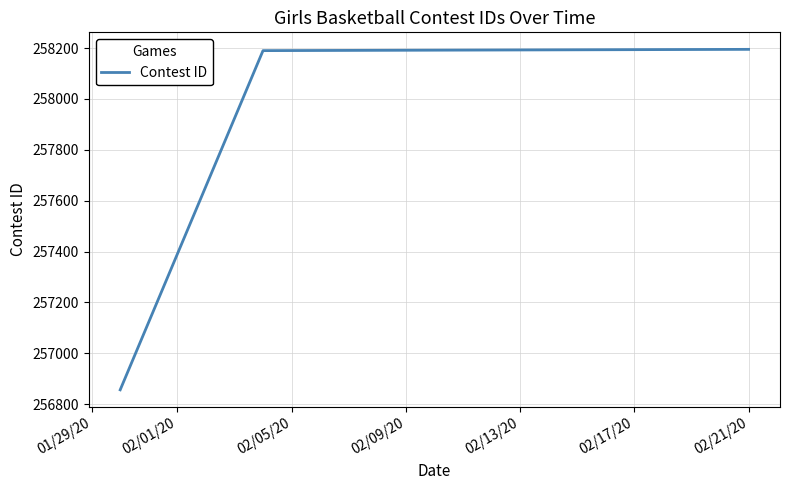

What is the difference between the maximum and minimum values?

1339